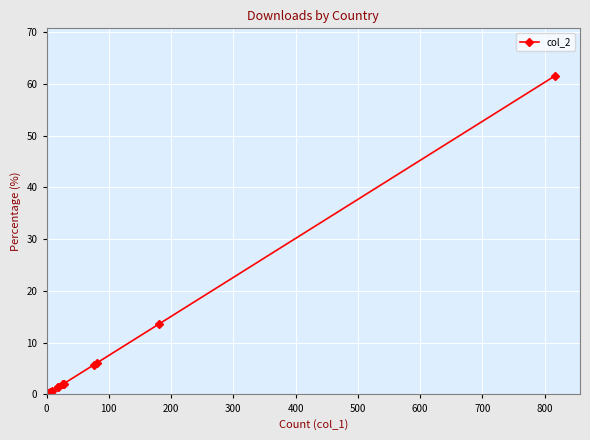

True or false: there are more than 2 points higher than both neighbors.

False